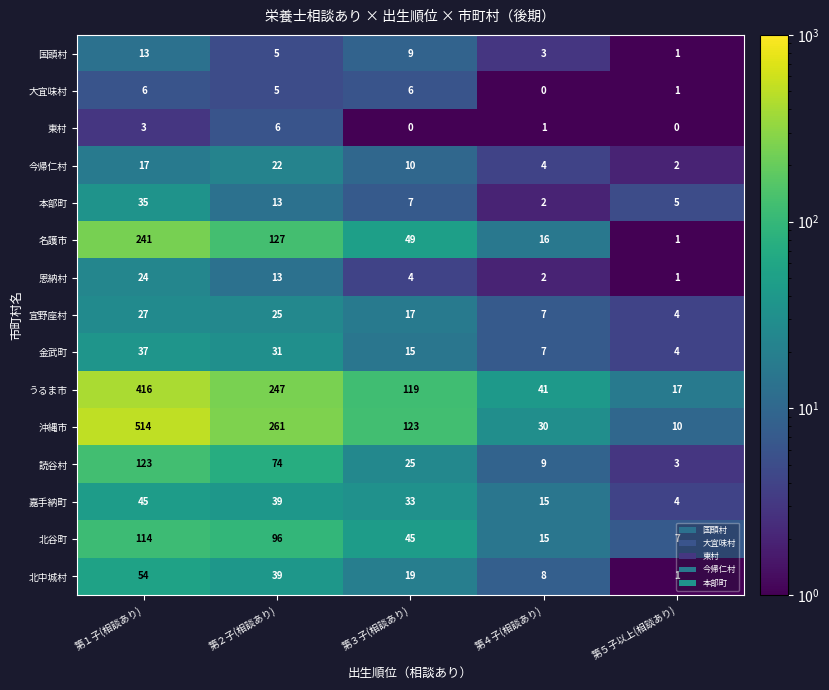

Which series has the largest total across all categories?

沖縄市